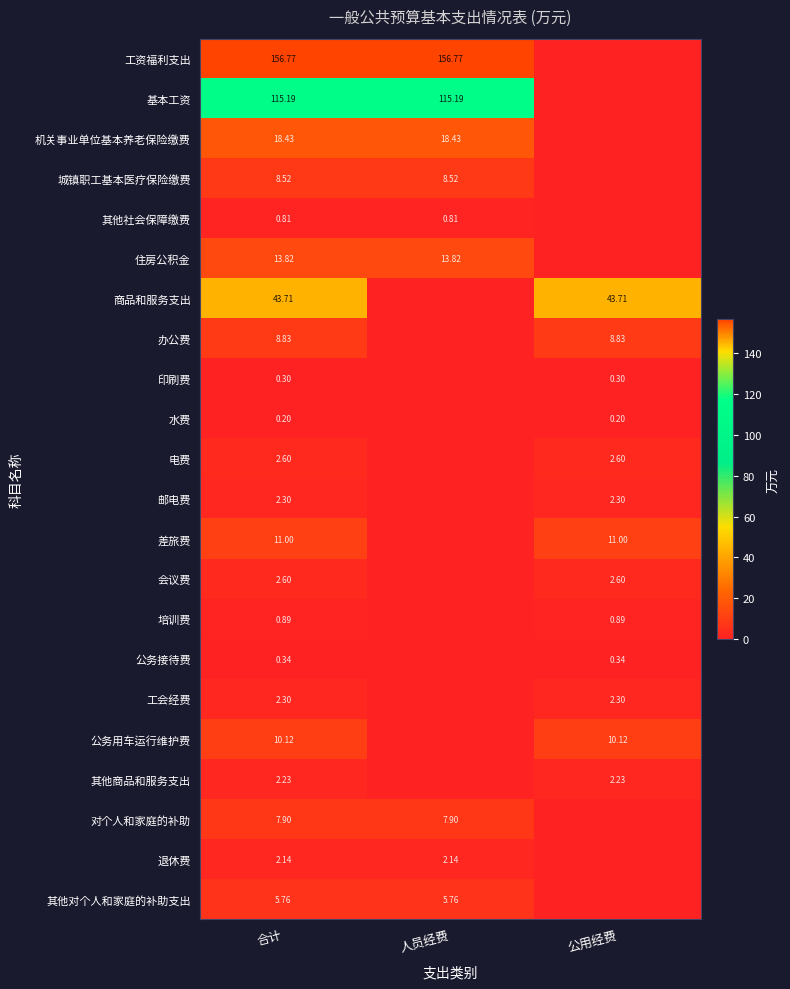

Is the value of 对个人和家庭的补助 at 合计 greater than the value of 其他社会保障缴费 at 合计?

Yes